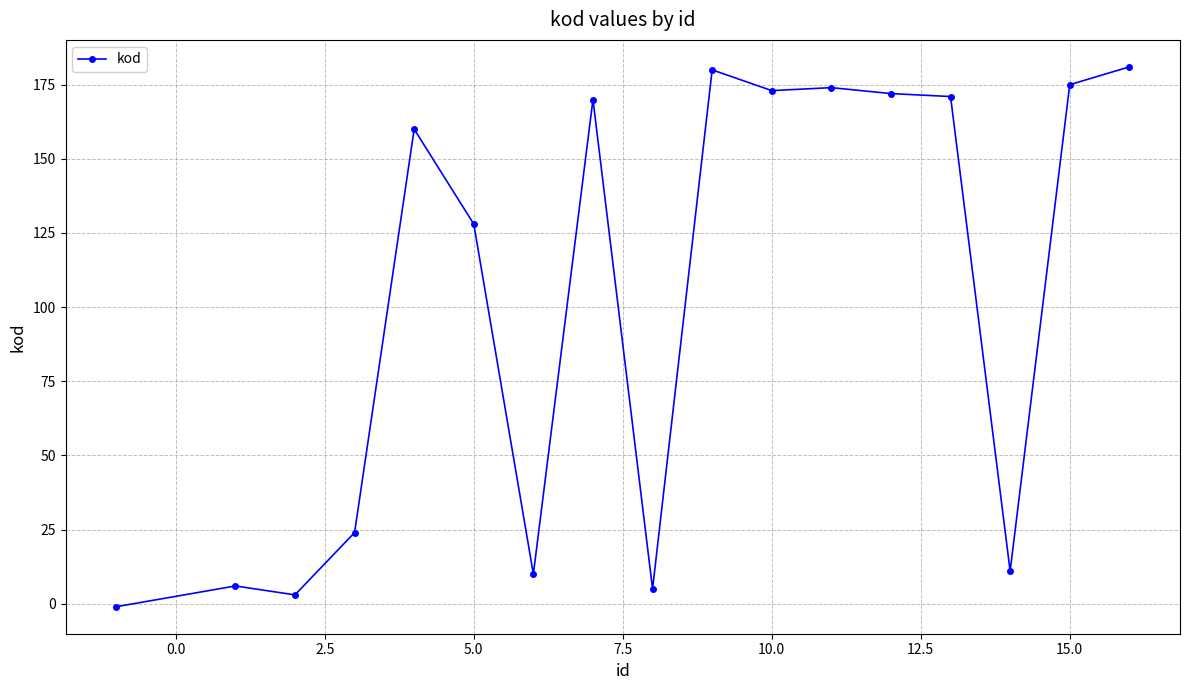

How many negative values are there?

1